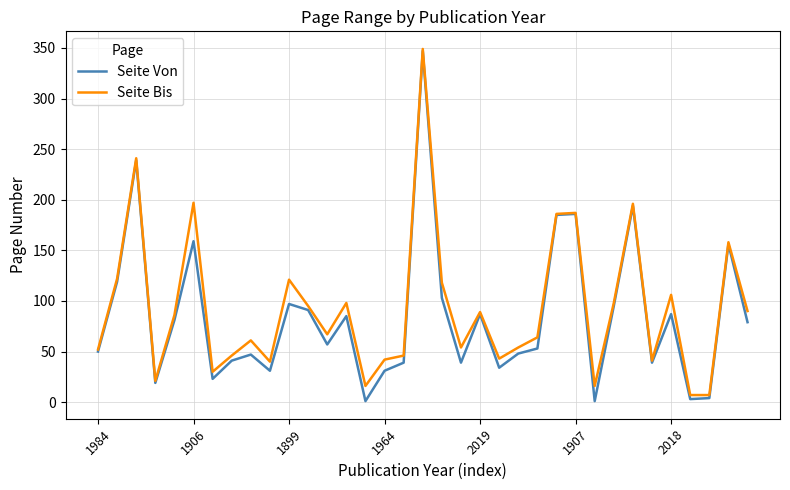

What is the highest value of the Seite Bis series?

349